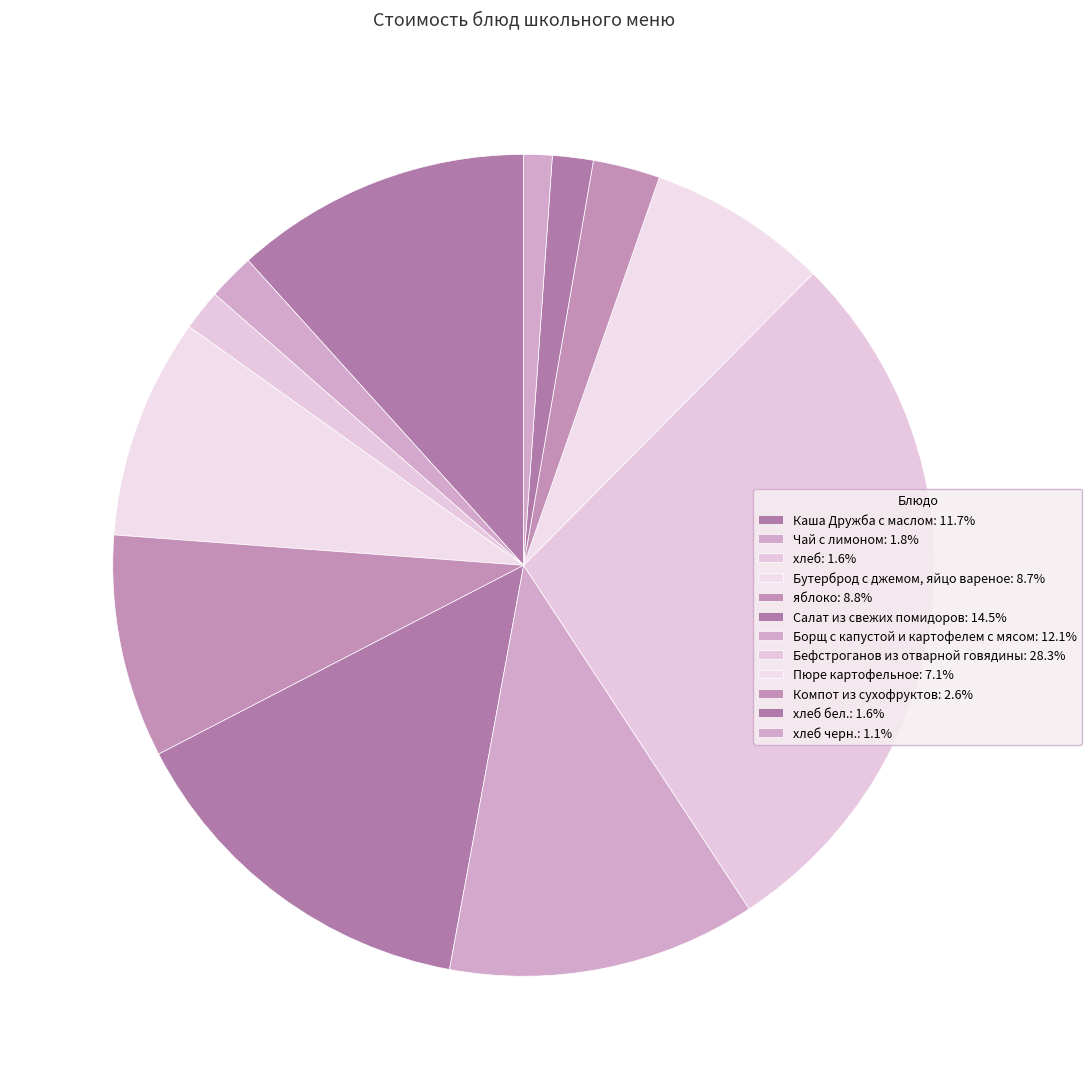

Which slice is the largest?

Бефстроганов из отварной говядины